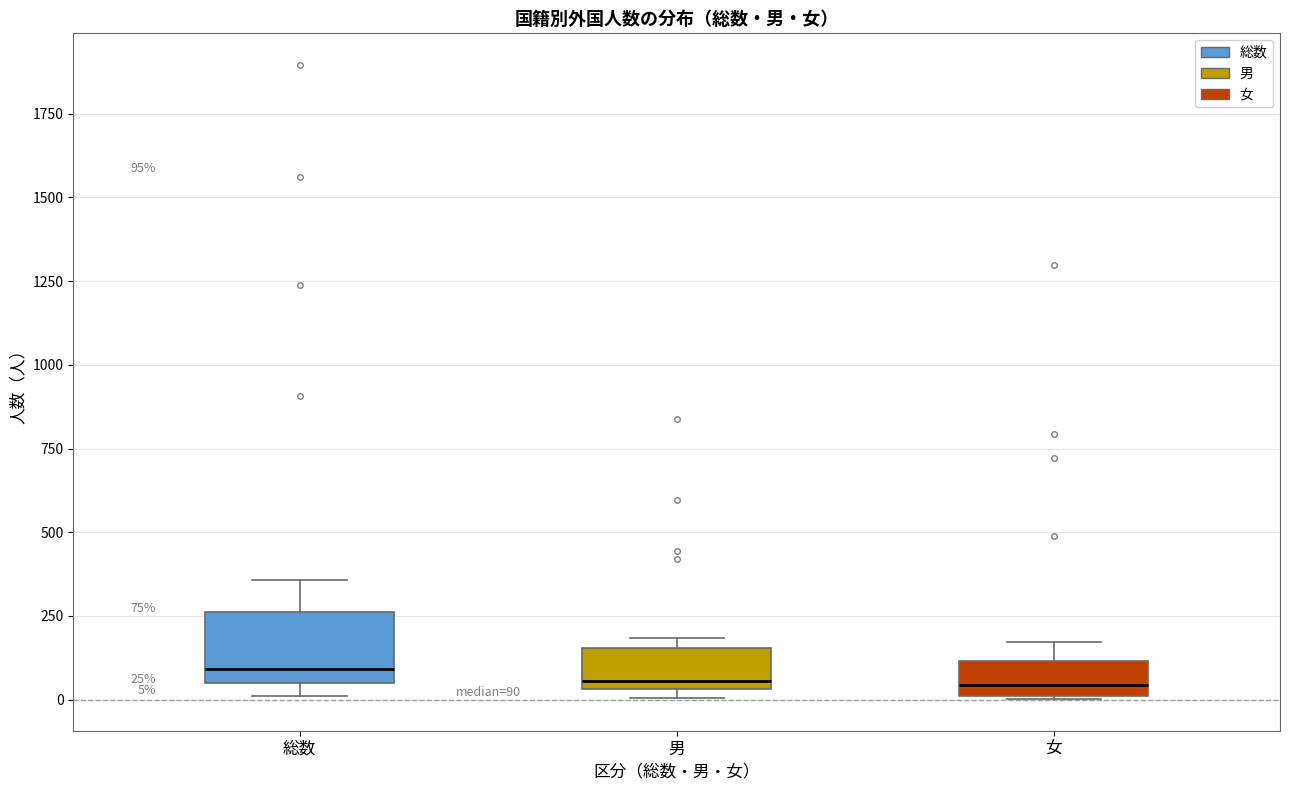

Which box is the tallest, from its lower edge to its upper edge?

総数